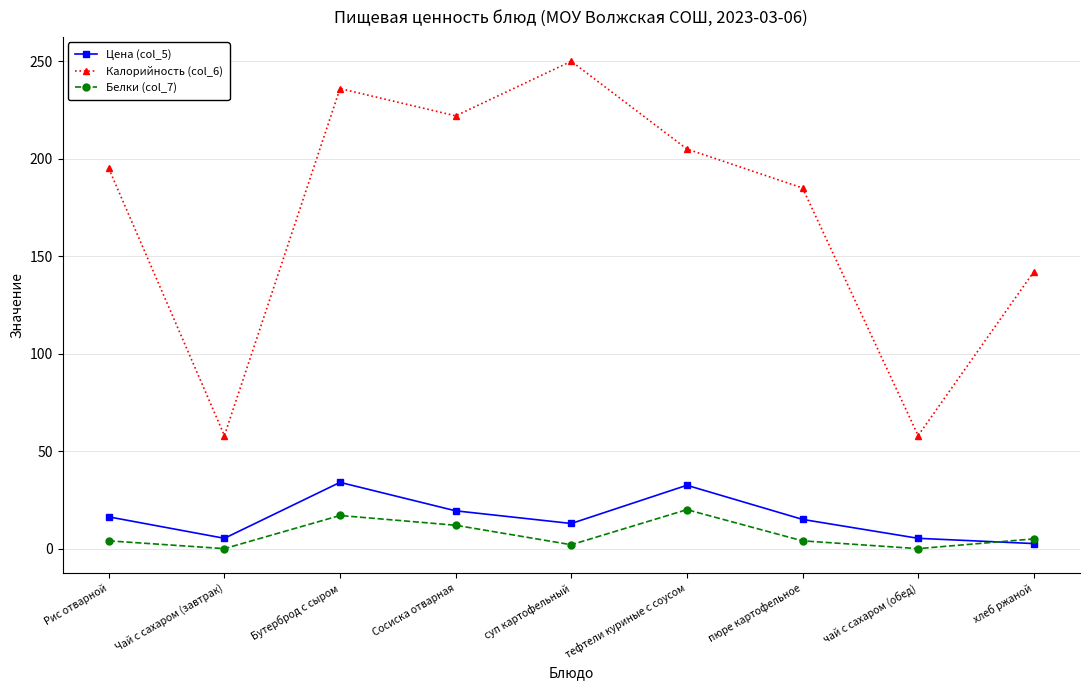

Rank the series at Бутерброд с сыром from highest to lowest value.

Калорийность (col_6), Цена (col_5), Белки (col_7)